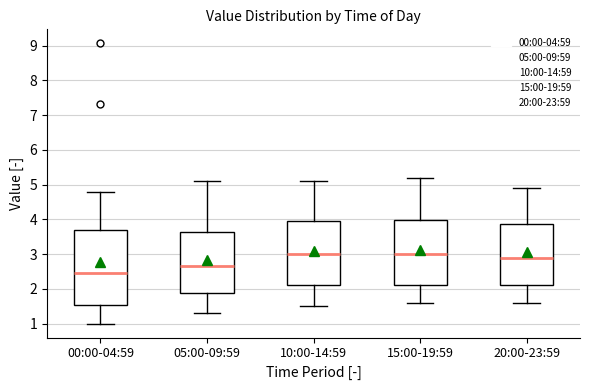

Reading left to right, read every box against the y-axis: the position of its median line, the range the box covers, and the ends of its whiskers. The values are not printed on the chart, so give them approximately, as read against the axis.

00:00-04:59: median 2.5, box 1.5 to 3.7, whiskers 1.0 to 4.8
05:00-09:59: median 2.7, box 1.9 to 3.7, whiskers 1.3 to 5.1
10:00-14:59: median 3.0, box 2.1 to 4.0, whiskers 1.5 to 5.1
15:00-19:59: median 3.0, box 2.1 to 4.0, whiskers 1.6 to 5.2
20:00-23:59: median 2.9, box 2.1 to 3.9, whiskers 1.6 to 4.9